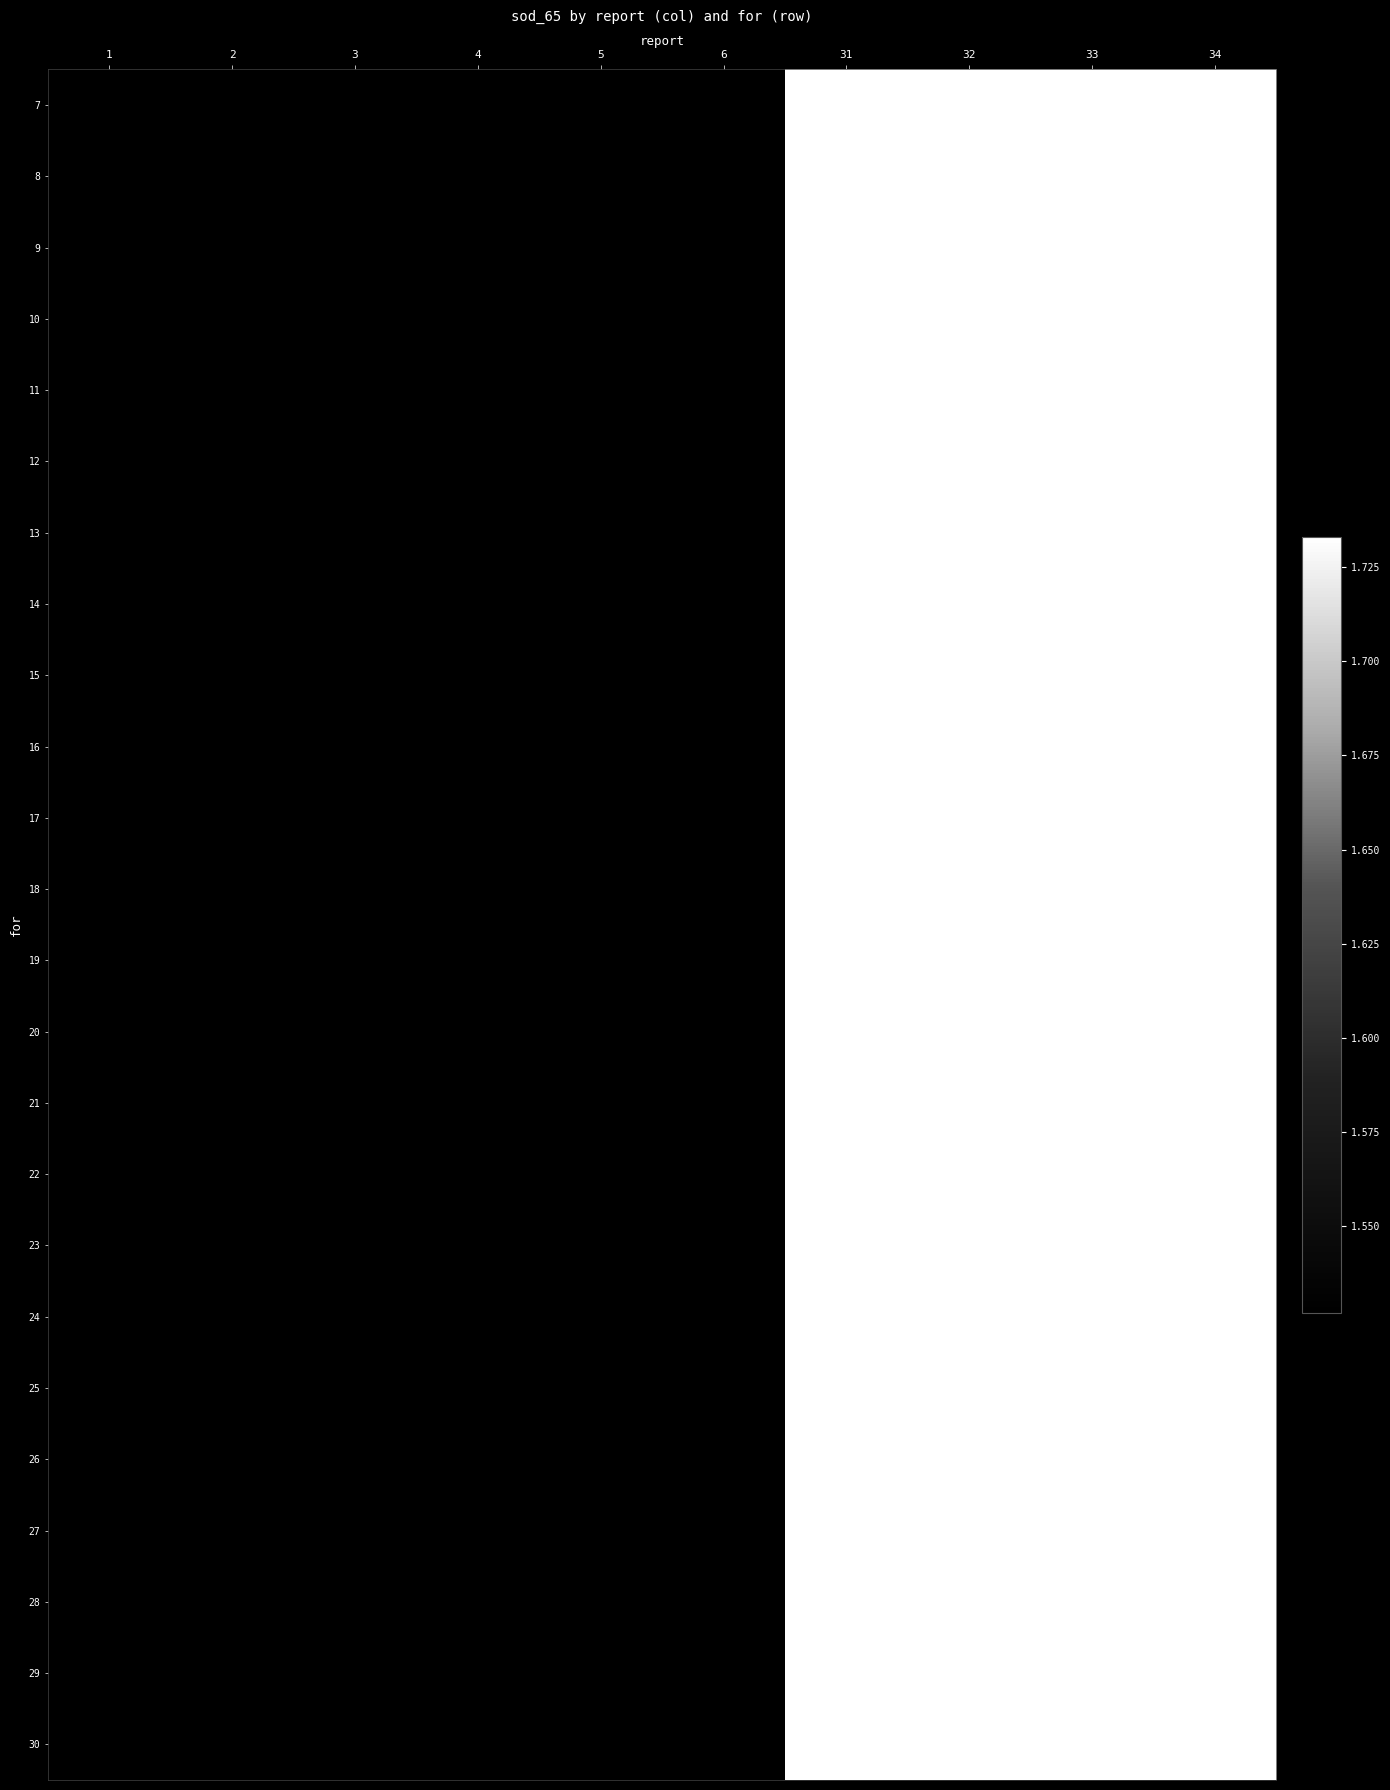

What is the greatest value displayed?

1.7